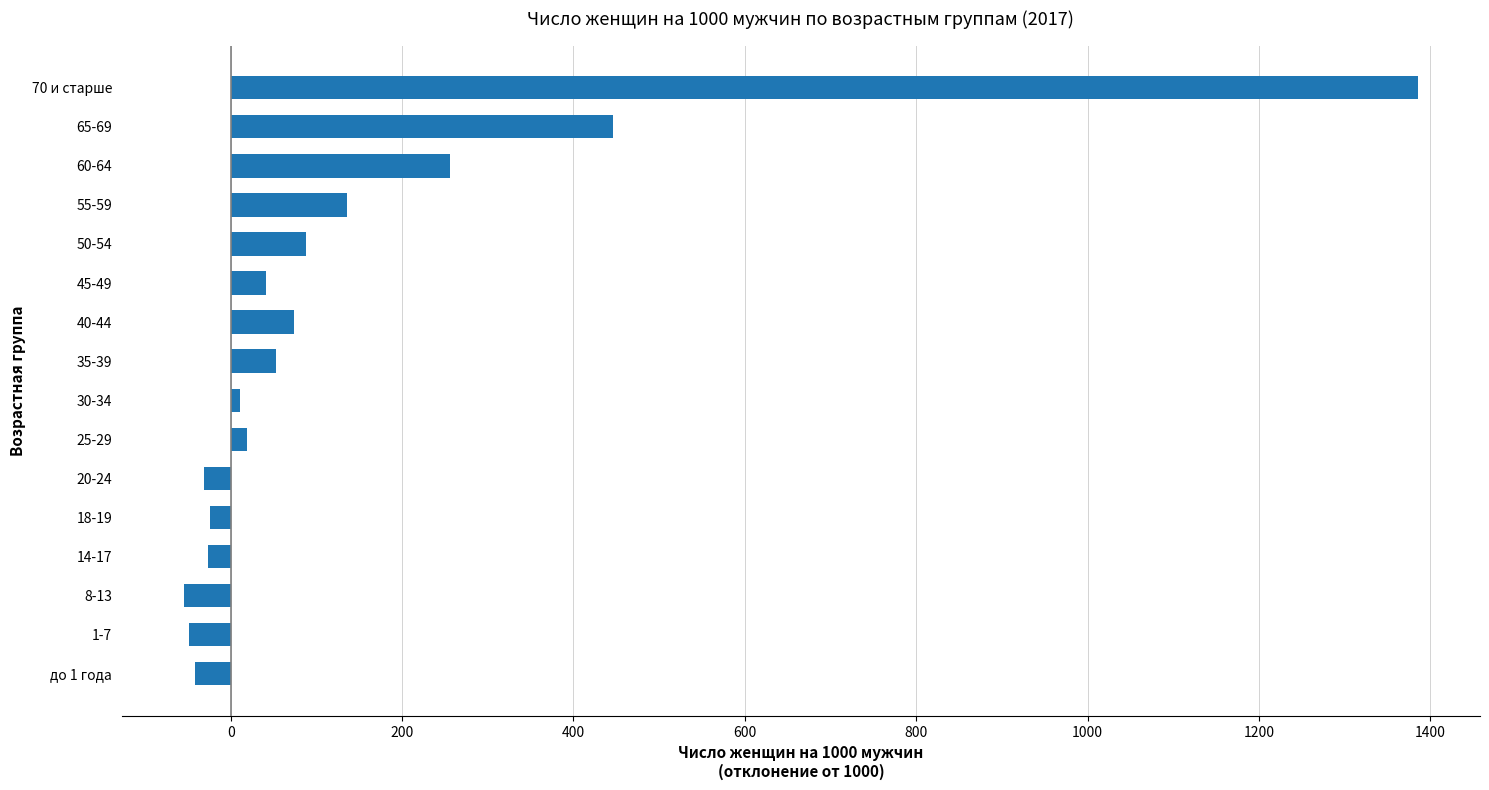

What is the minimum value shown in the chart?

-55.0